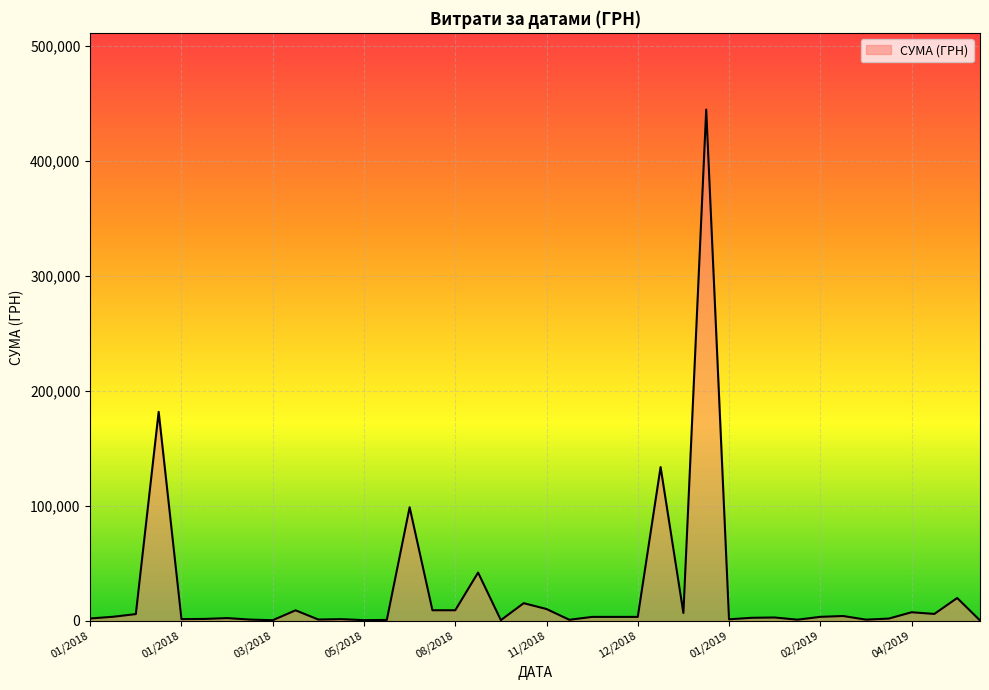

What is the difference between the maximum and minimum values?

444498.9